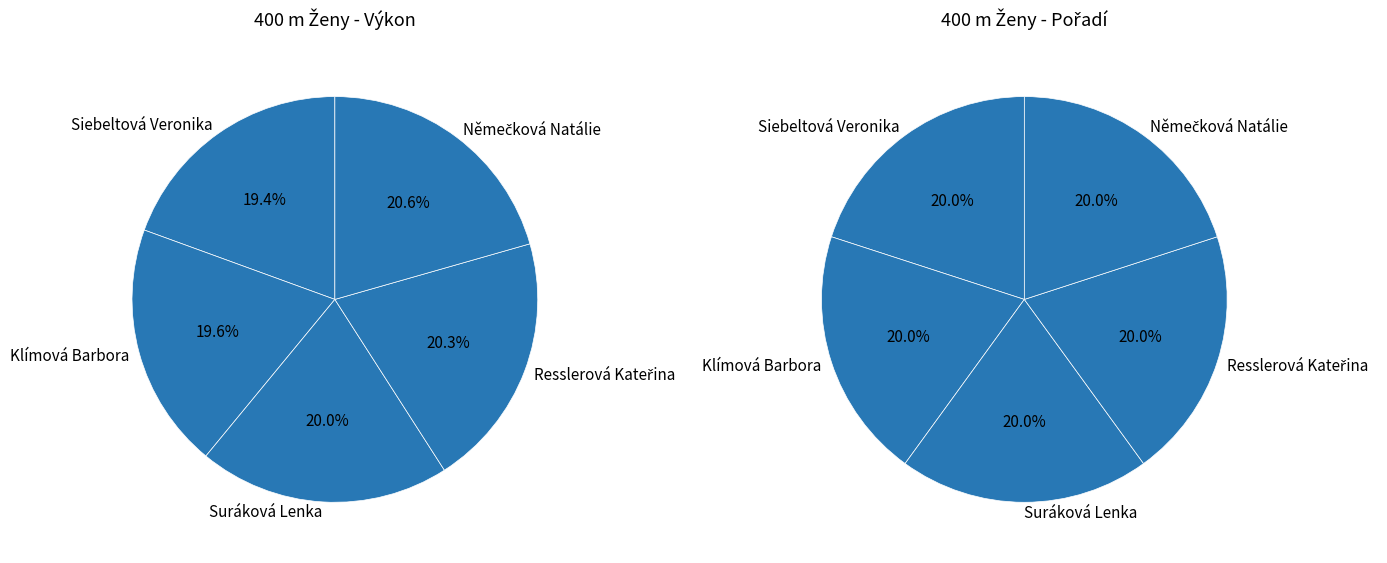

What percentage is NOT represented by Klímová Barbora?

80.4%